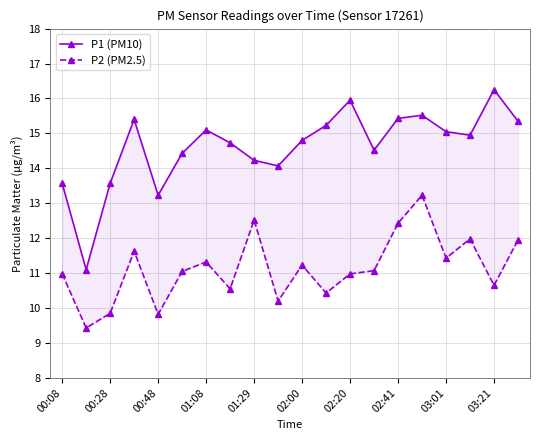

Is this an area chart (filled region under the line)?

No